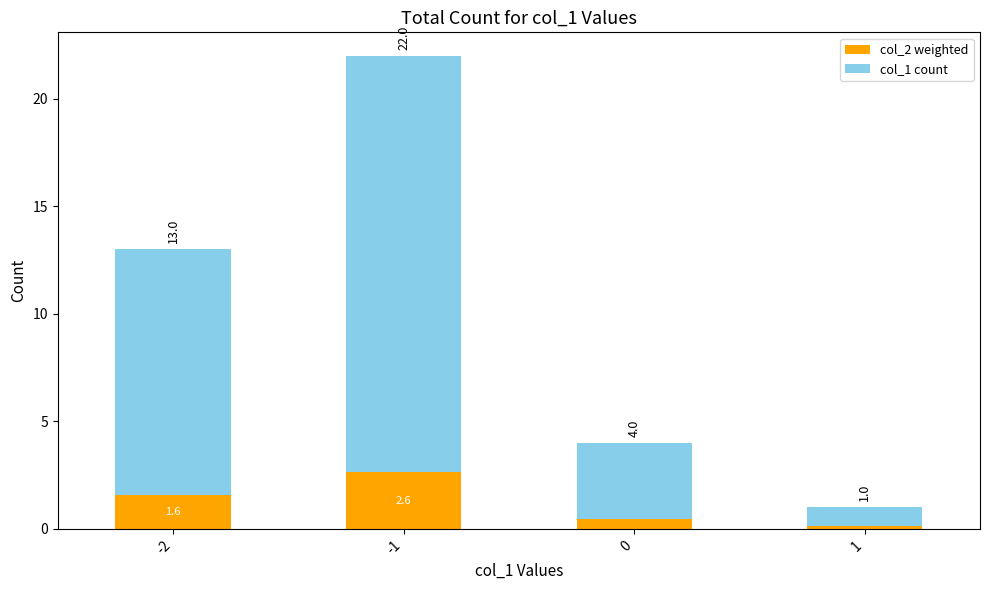

What is the value of the col_2 weighted bar at the 2nd from the left?

2.6